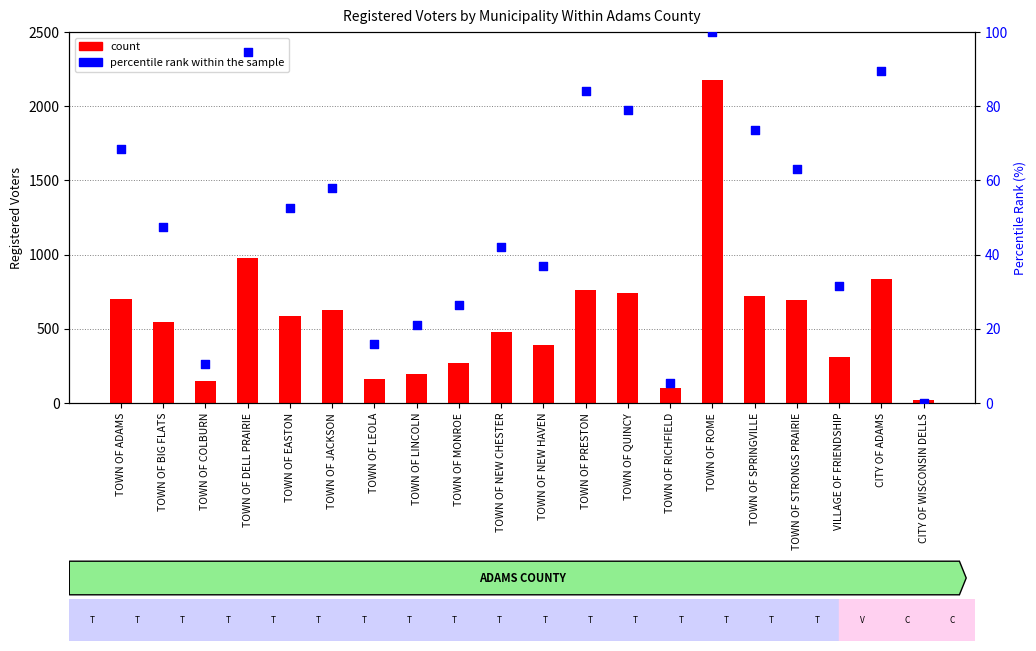

Is the value of percentile rank within the sample at TOWN OF MONROE greater than the value of count at VILLAGE OF FRIENDSHIP?

No